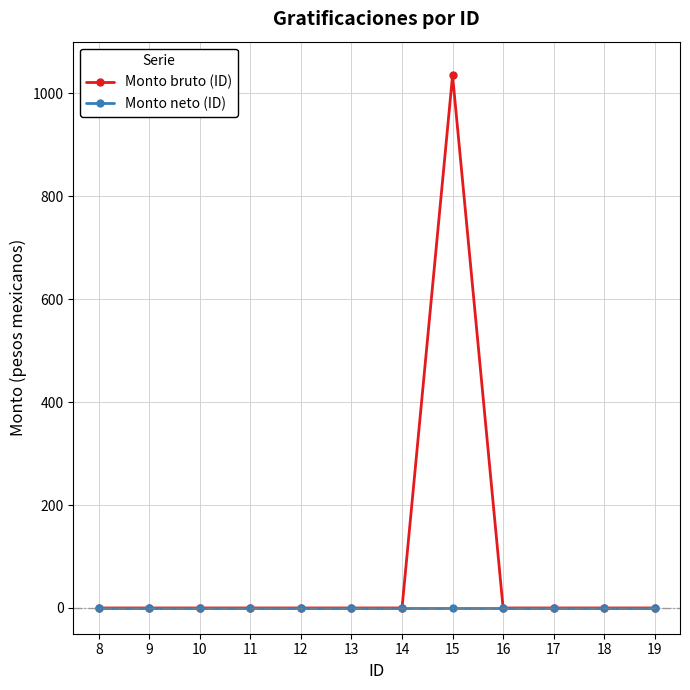

List the series in order of their overall mean, lowest first.

Monto neto (ID), Monto bruto (ID)